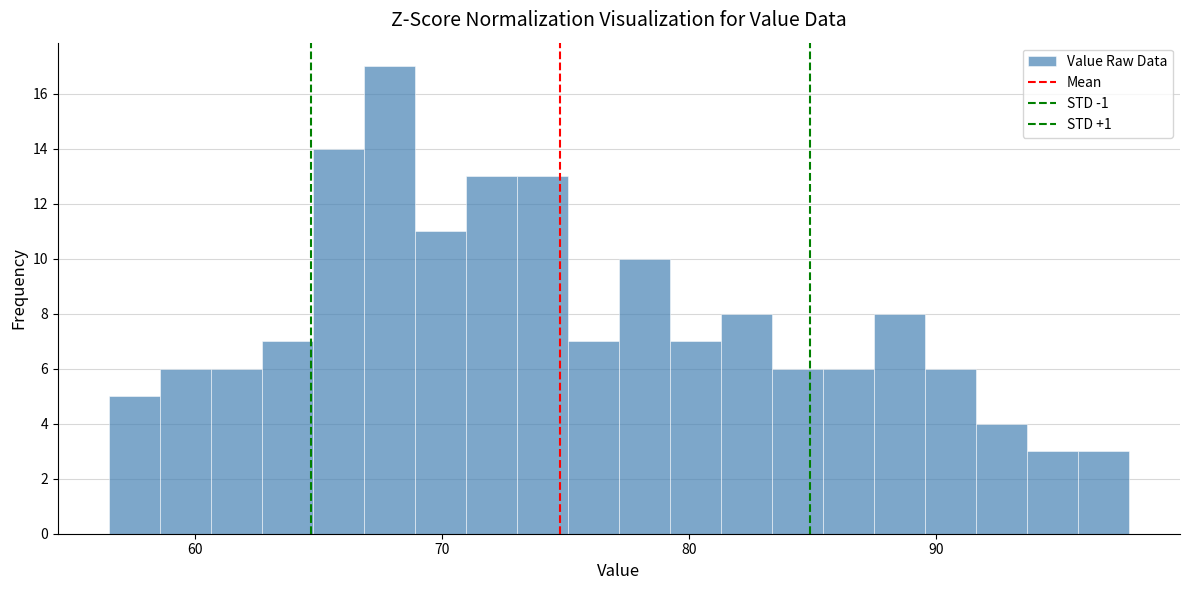

Around what value on the x-axis is the tallest bar? Give the approximate position of its centre, as read against the axis.

68